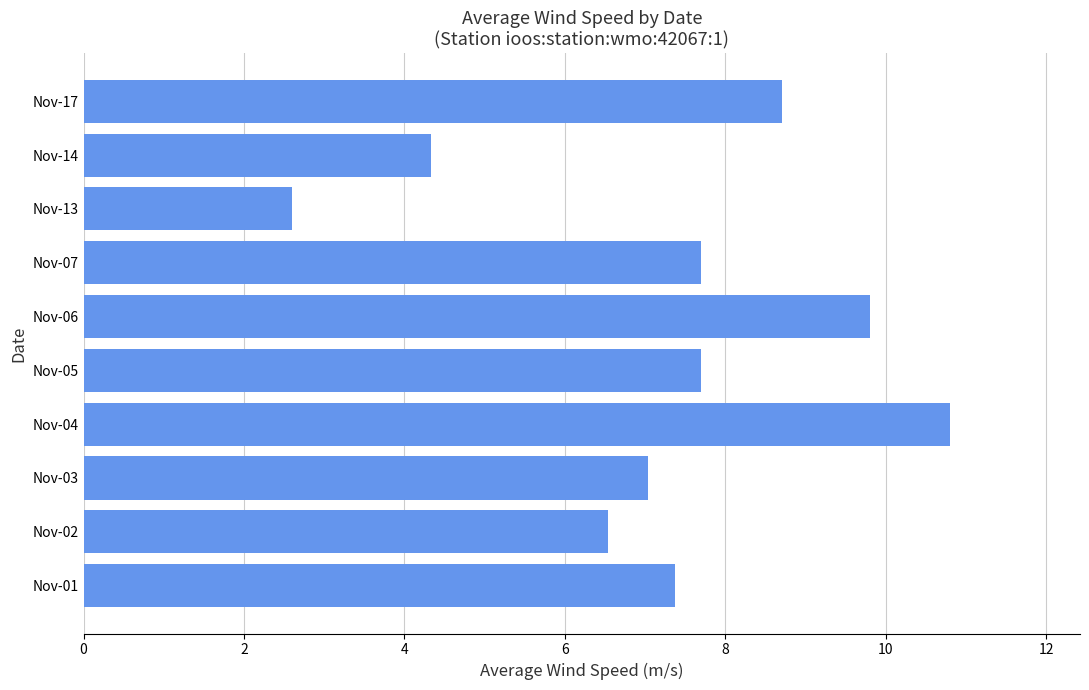

What is the difference between the second highest and second lowest values?

5.5